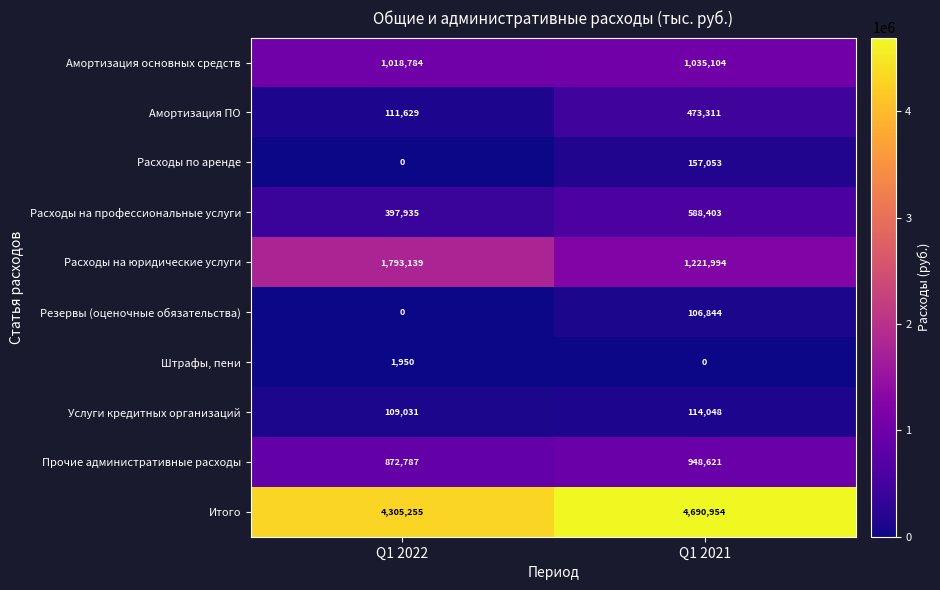

How many positive values does the Штрафы, пени series have?

1